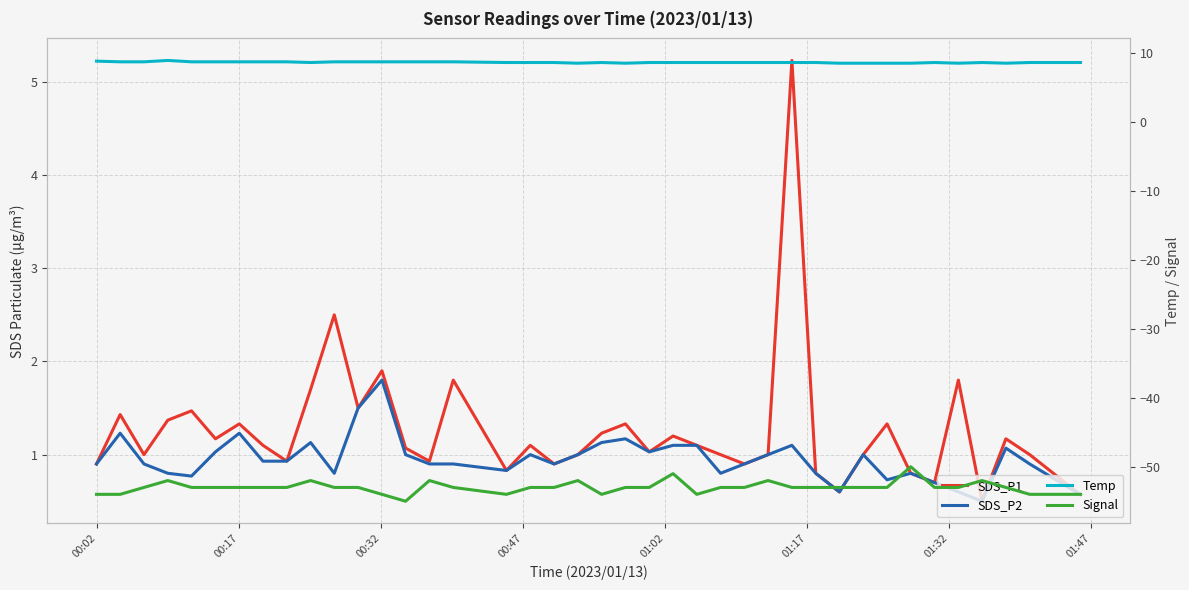

True or false: Signal and SDS_P2 intersect in this chart.

False